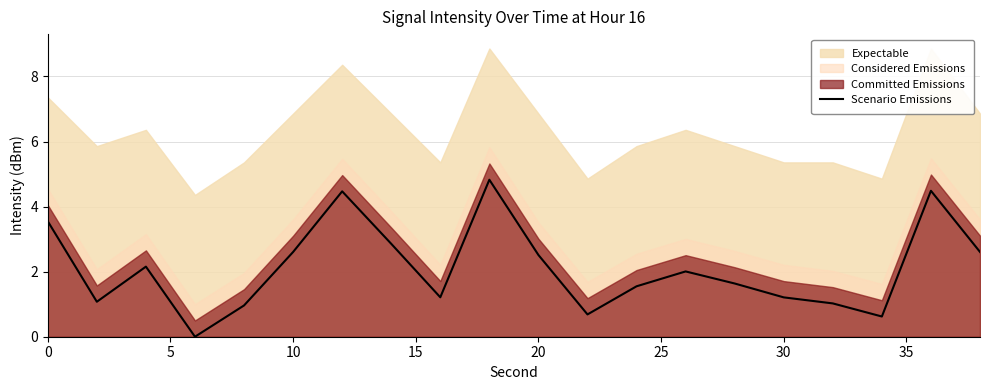

What is the maximum value for Scenario Emissions?

4.8